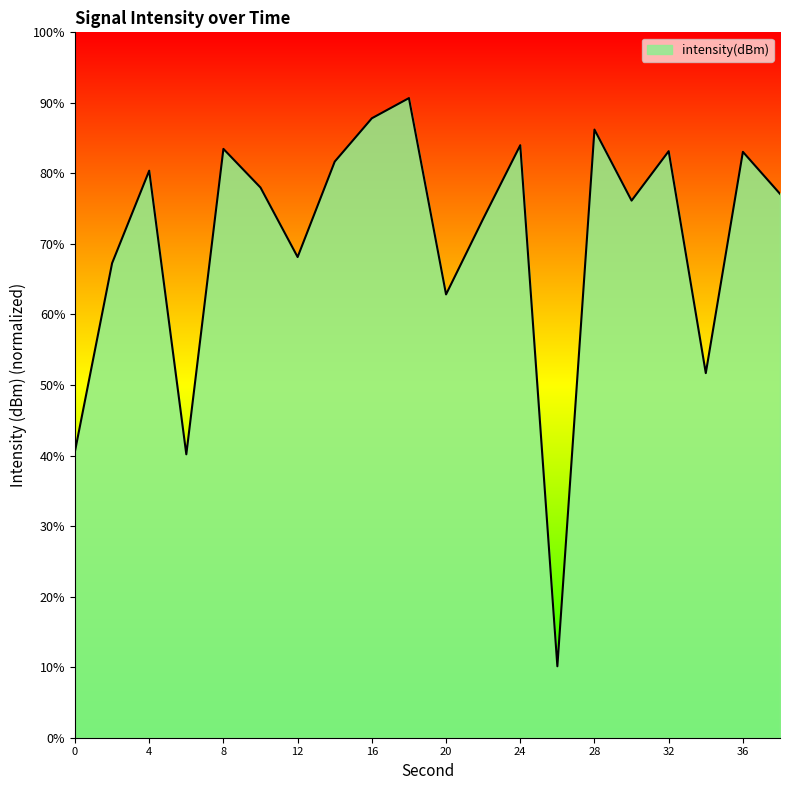

What is the greatest value displayed?

90.7